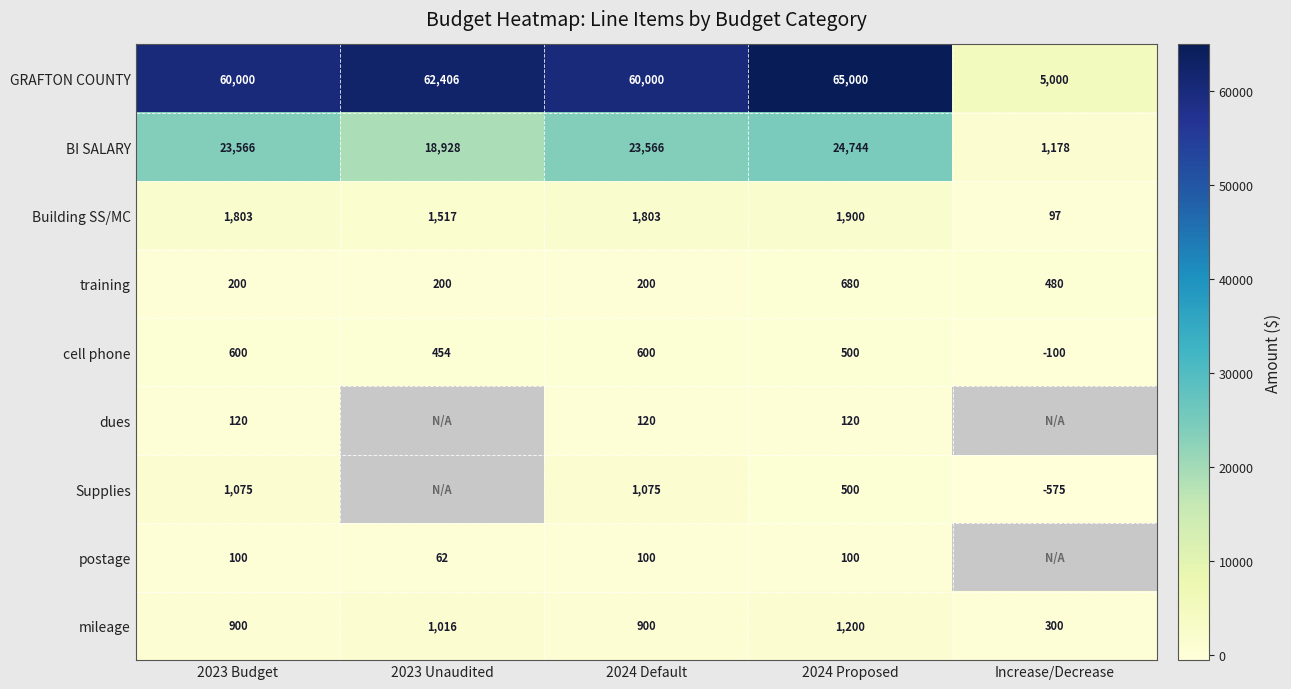

Is the value of training at 2024 Proposed greater than the value of dues at 2024 Default?

Yes